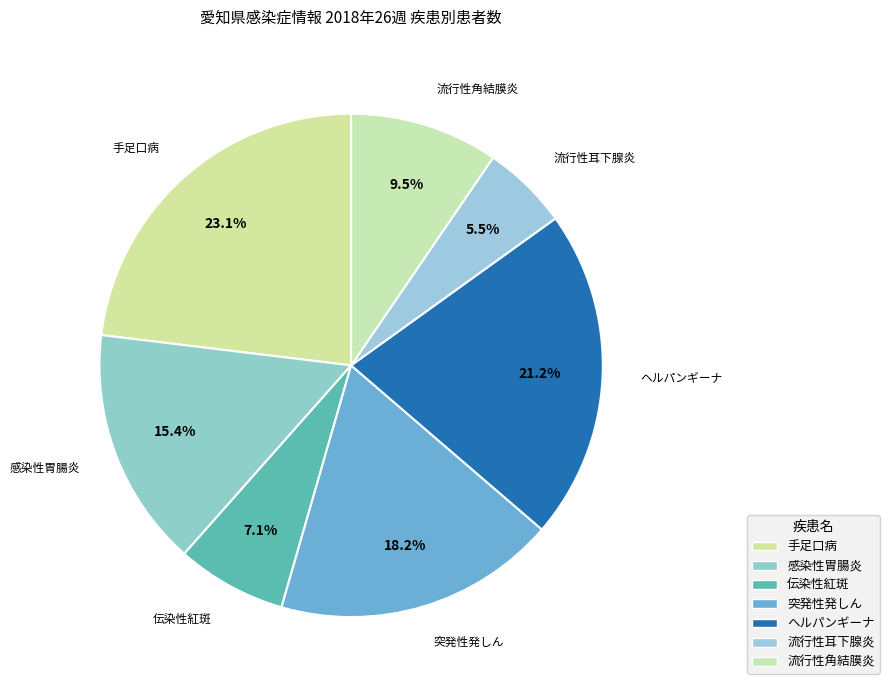

Which has a higher value, 突発性発しん or ヘルパンギーナ?

ヘルパンギーナ